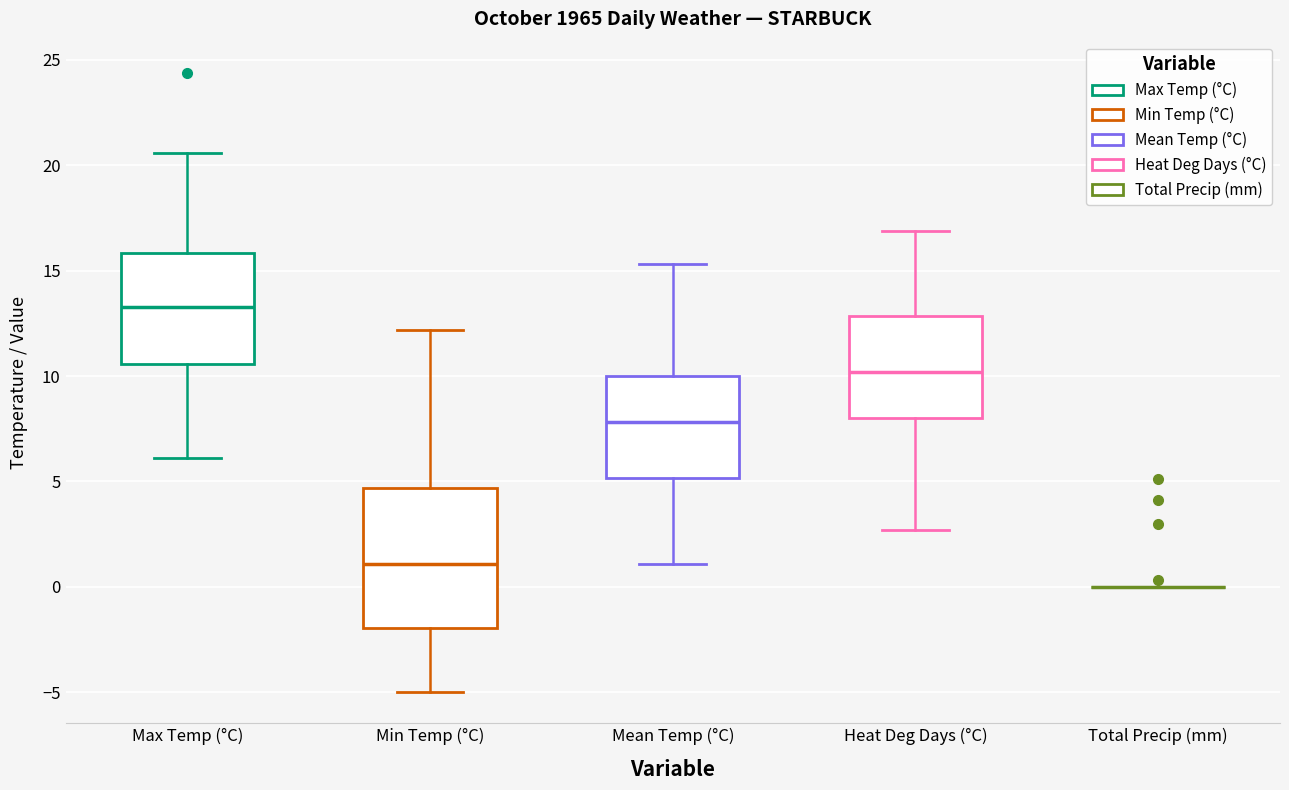

Reading left to right, transcribe this box plot: for each box, give where its median line is, the range the box spans, and where its two whiskers end, as read against the y-axis. The values are not printed on the chart, so give them approximately, as read against the axis.

Max Temp (°C): median 13.5, box 10.5 to 16.0, whiskers 6.0 to 20.5
Min Temp (°C): median 1.0, box -2.0 to 4.5, whiskers -5.0 to 12.0
Mean Temp (°C): median 8.0, box 5.0 to 10.0, whiskers 1.0 to 15.5
Heat Deg Days (°C): median 10.0, box 8.0 to 13.0, whiskers 2.5 to 17.0
Total Precip (mm): box collapsed to a line at 0.0, whiskers 0.0 to 0.0